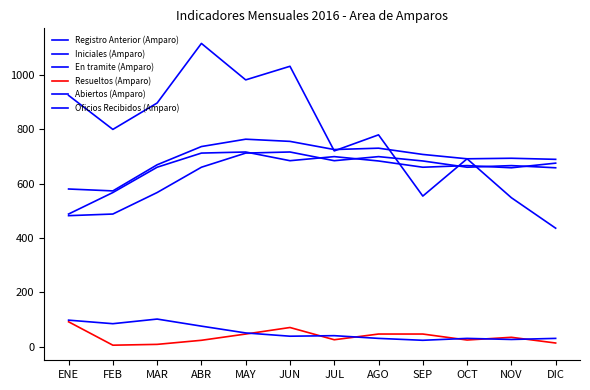

Is this an area chart (filled region under the line)?

No